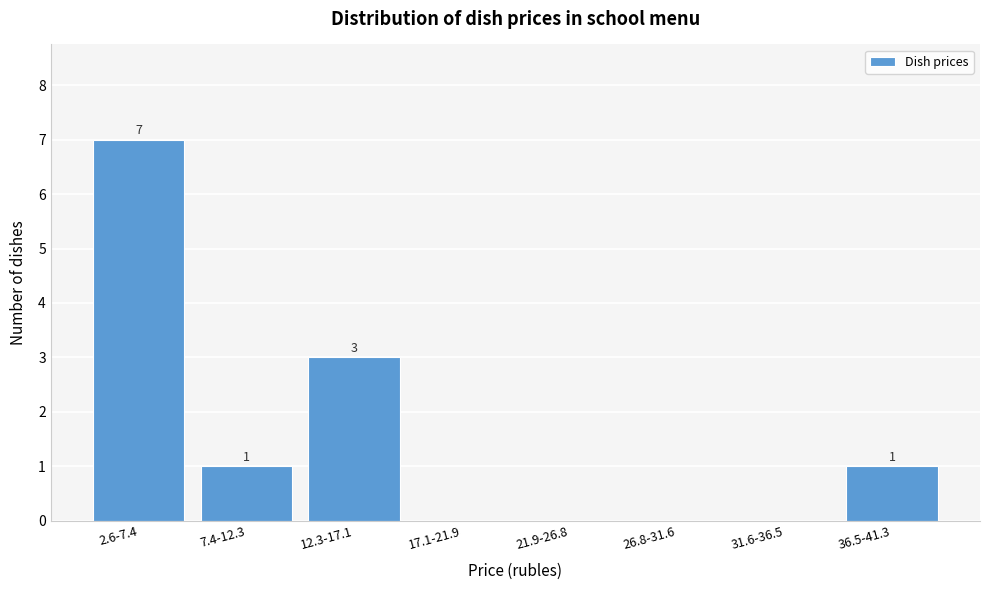

Reading left to right, list all the values displayed in this chart.

2.6-7.4=7	7.4-12.3=1	12.3-17.1=3	17.1-21.9=0	21.9-26.8=0	26.8-31.6=0	31.6-36.5=0	36.5-41.3=1